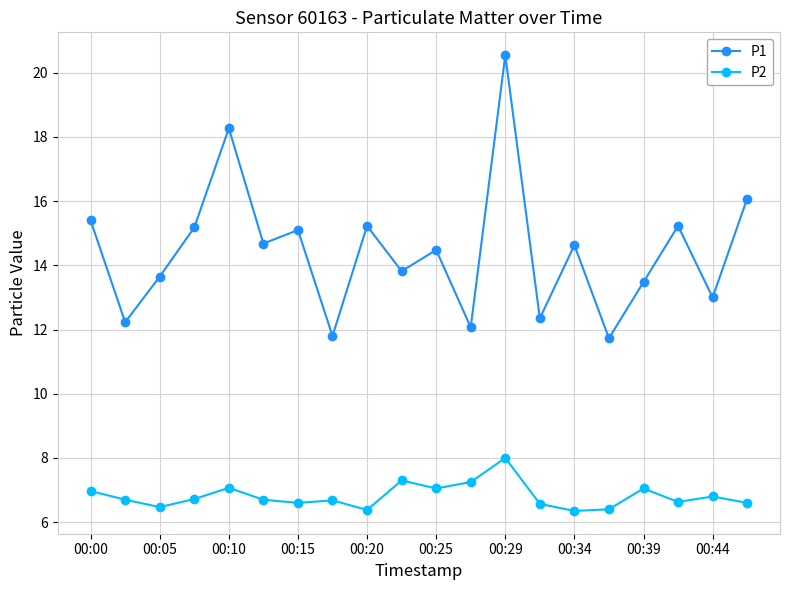

What are all the series names shown in the legend?

P1, P2